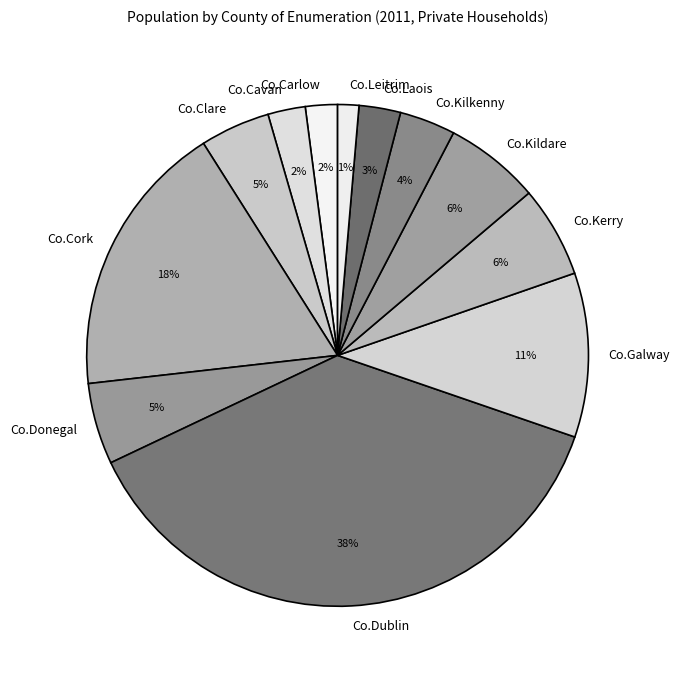

Between Co.Kildare and Co.Clare, which is larger?

Co.Kildare